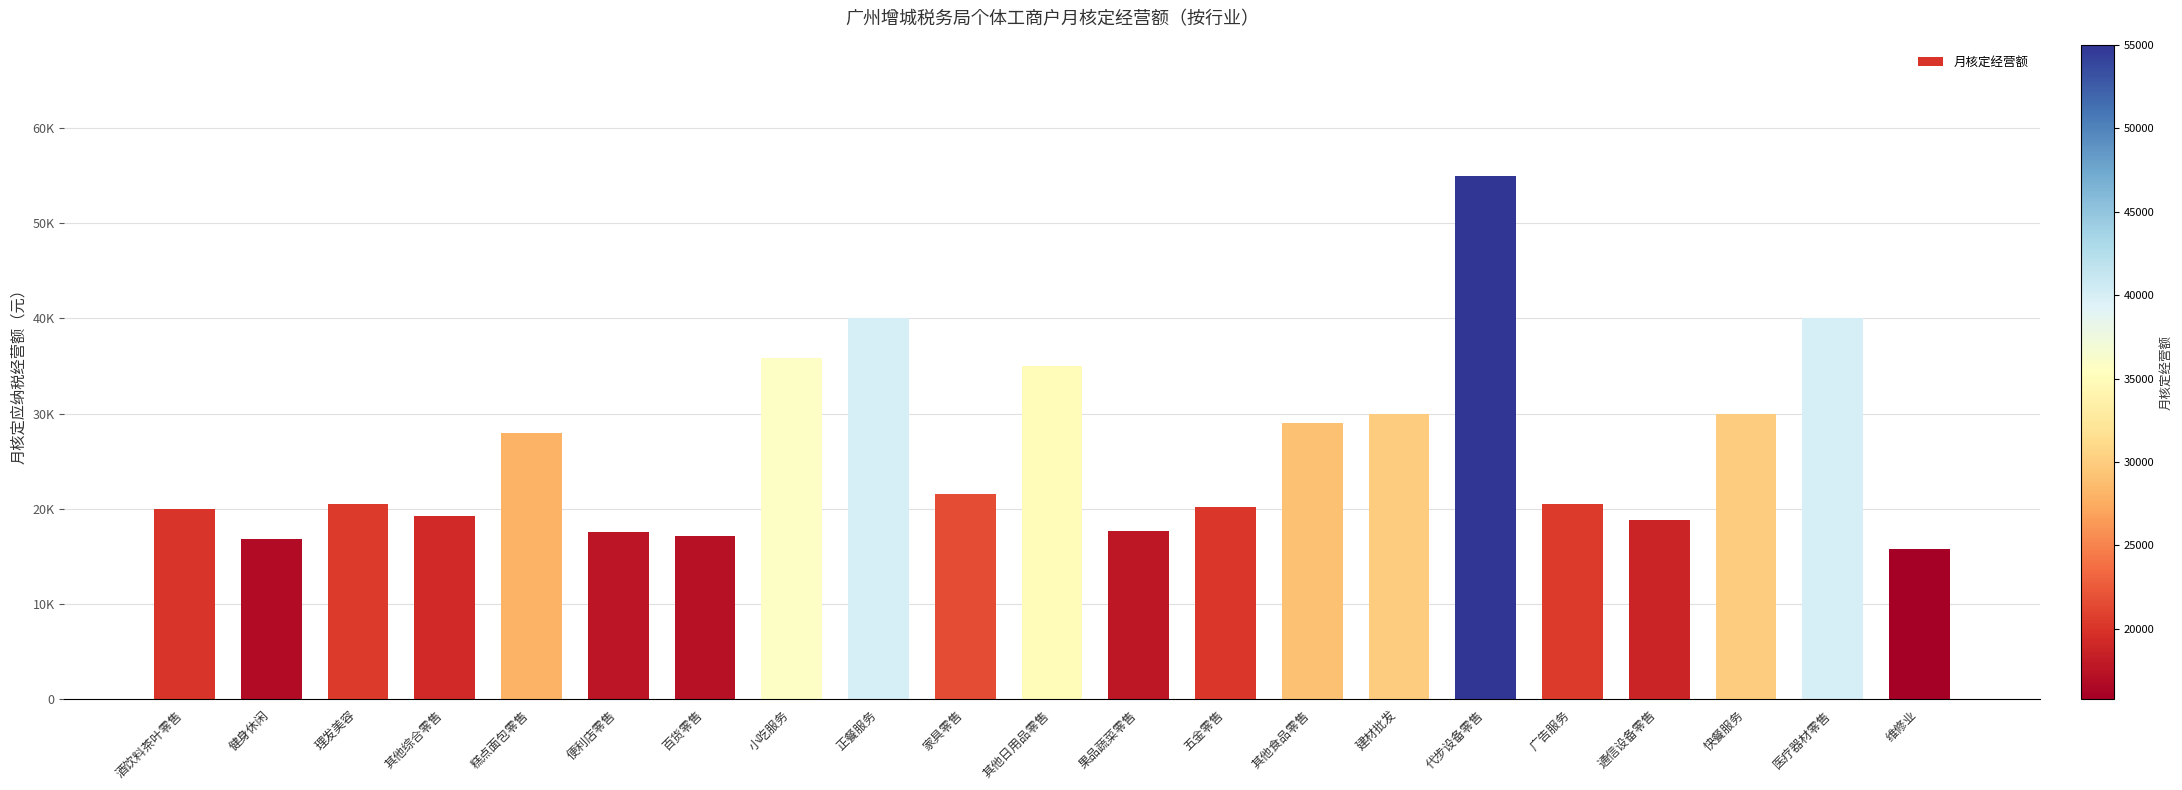

The chart shows a value of 20228.5 at 五金零售. True or false?

True